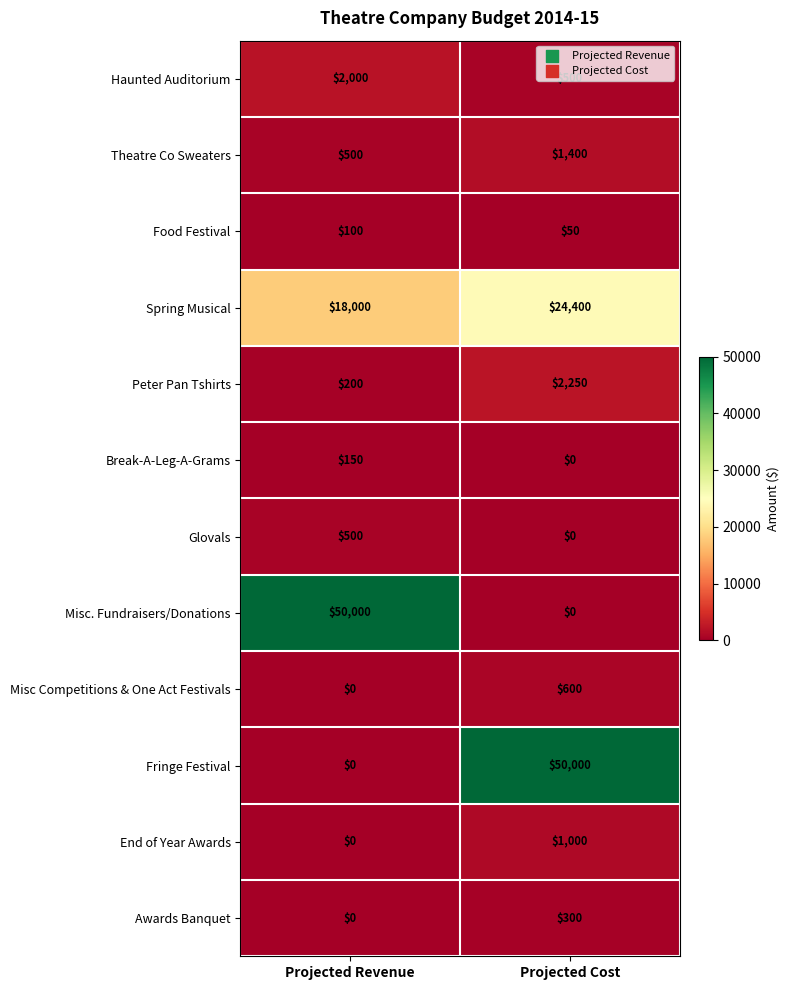

What is the difference between the maximum and minimum values in the Haunted Auditorium series?

1500